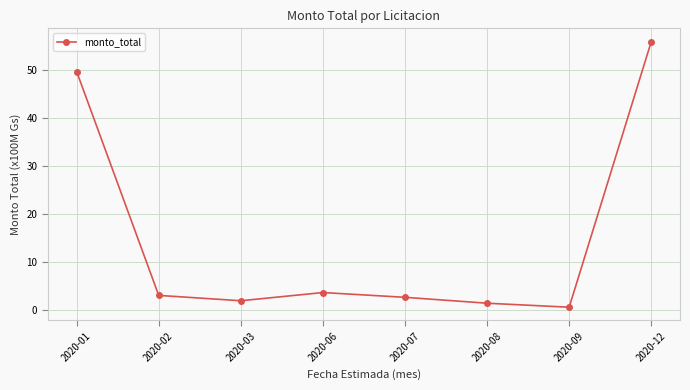

Where is the data nearest to the value 28?

2020-01